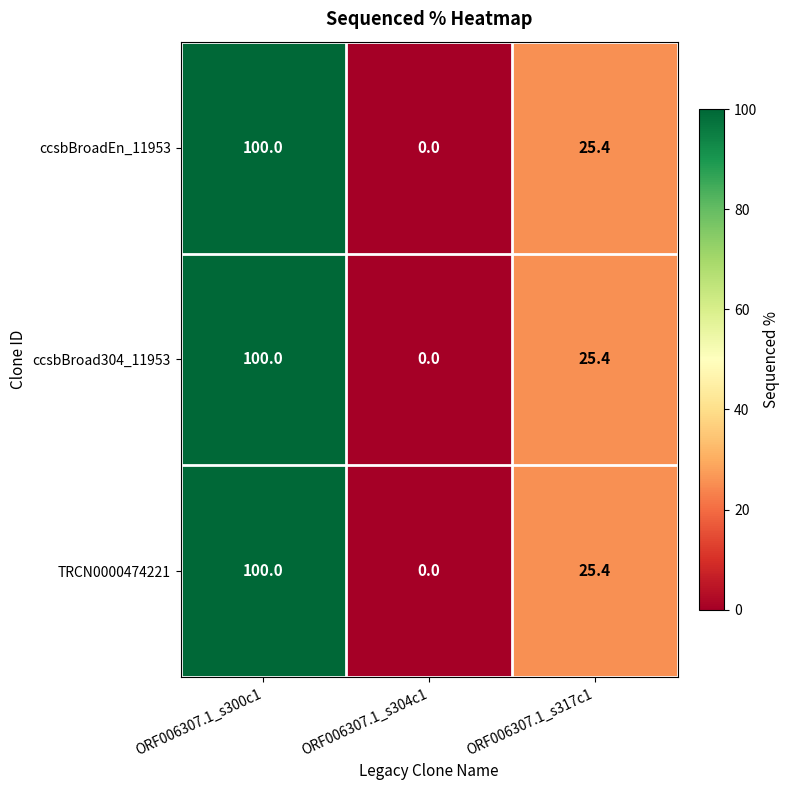

Where is ccsbBroad304_11953 nearest to the value 50?

ORF006307.1_s317c1